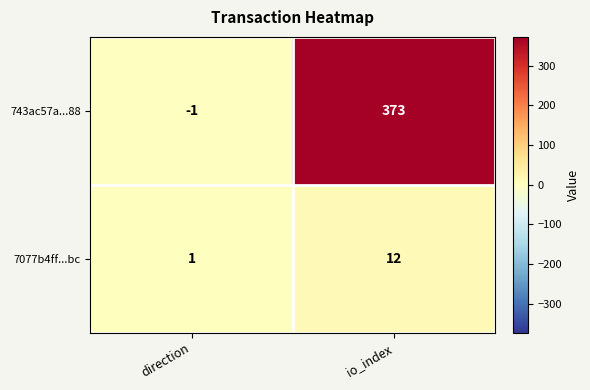

Which label corresponds to the largest value in the chart?

io_index